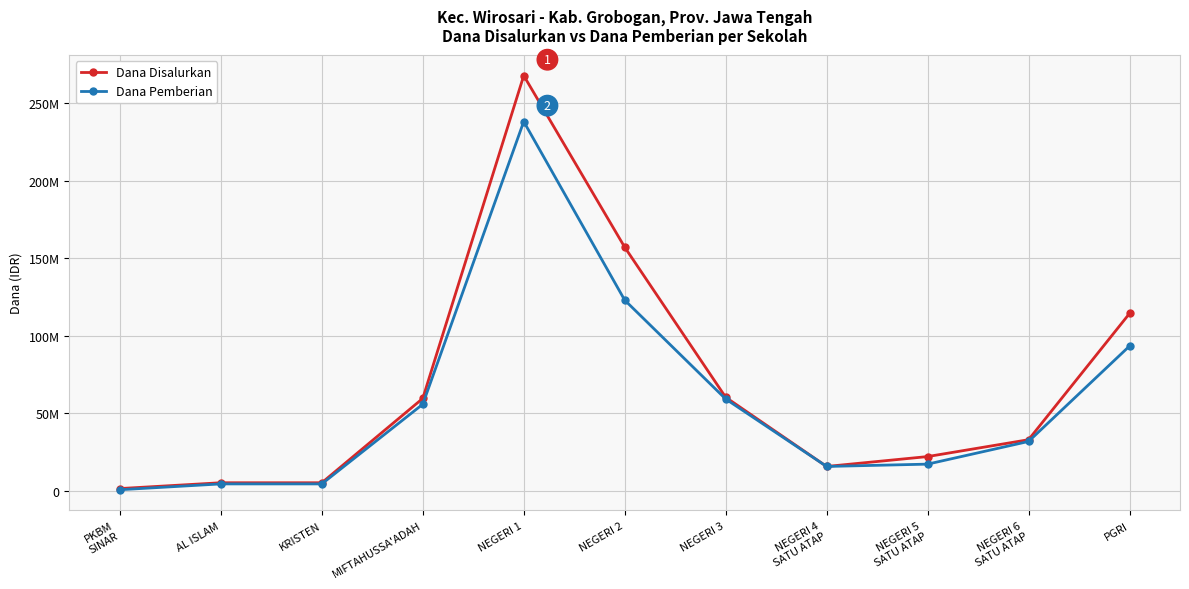

What are all the series names shown in the legend?

Dana Disalurkan, Dana Pemberian